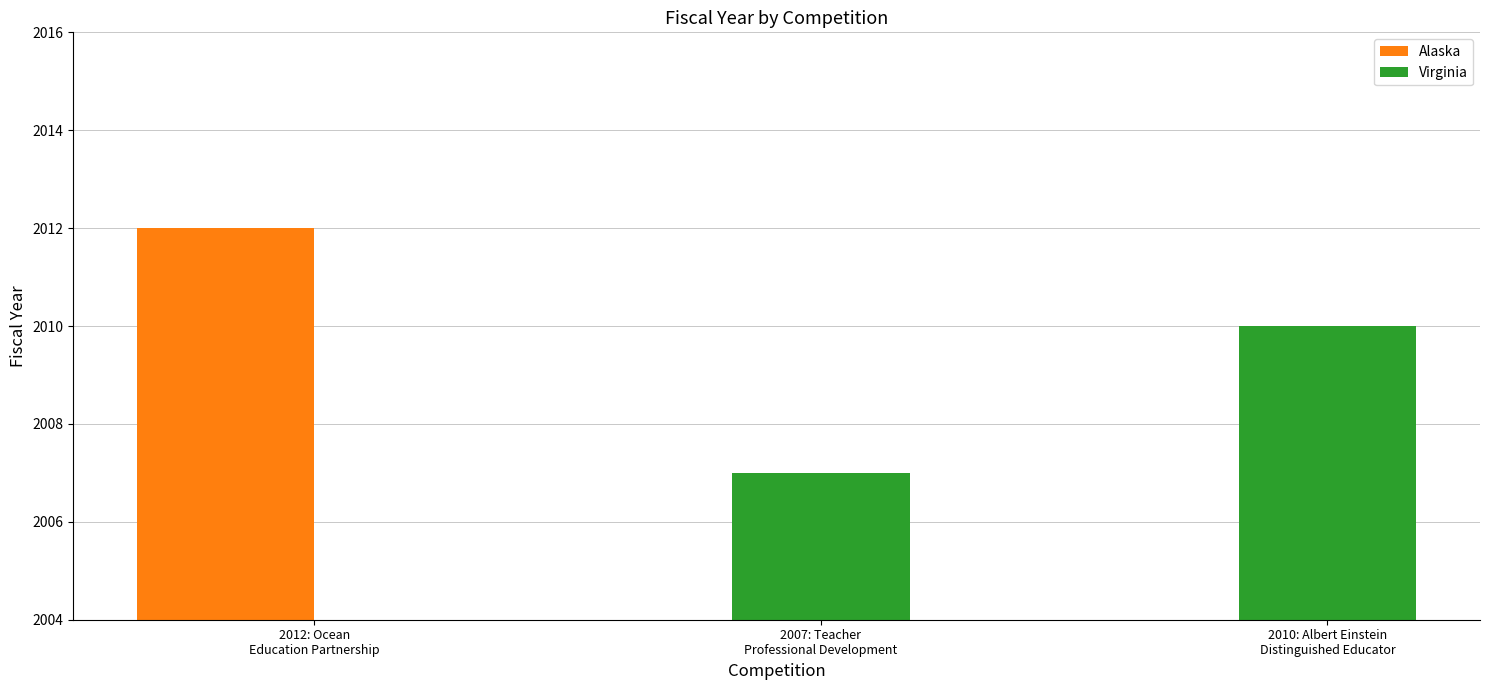

What is the maximum value for Virginia?

2010